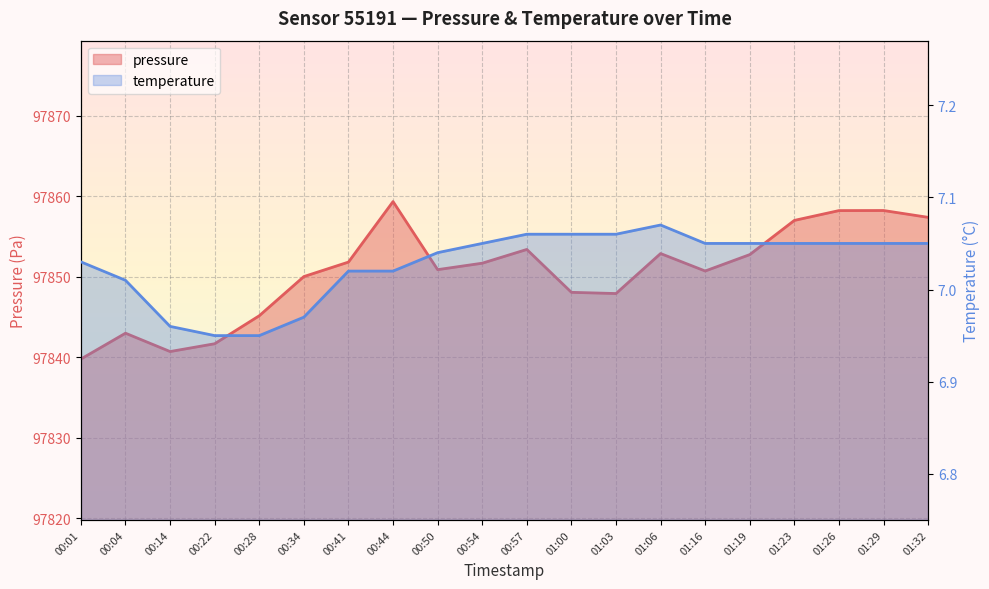

What is the label of the 2nd point from the right?

01:29